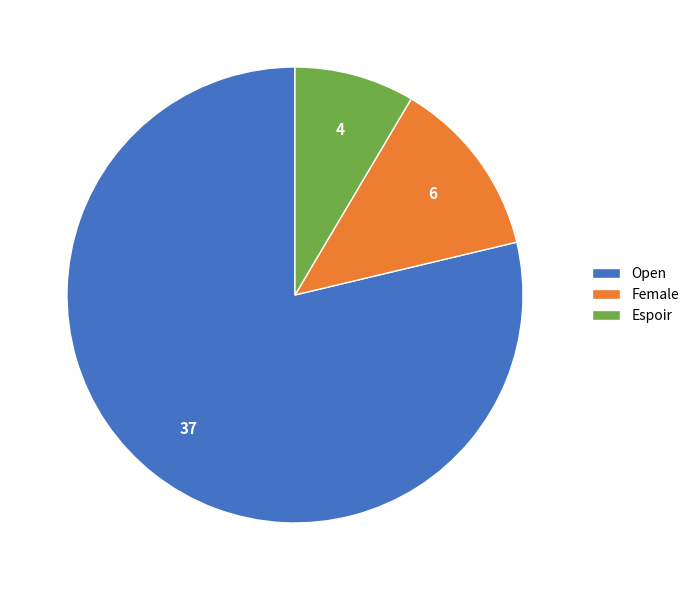

Which has a higher value, Open or Espoir?

Open